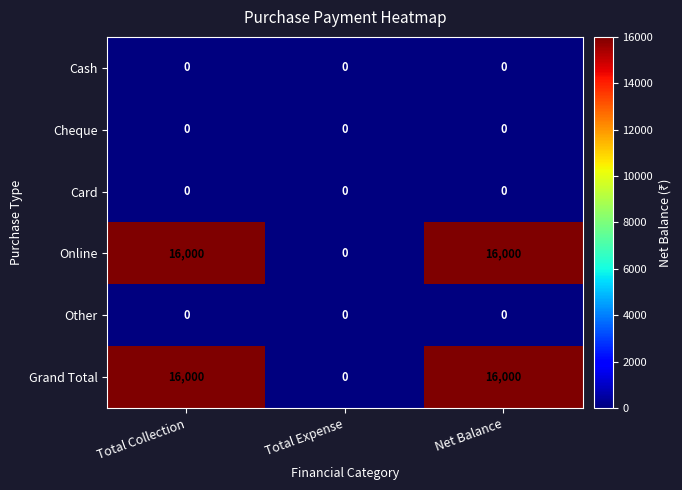

What is the highest value of the Online series?

16000